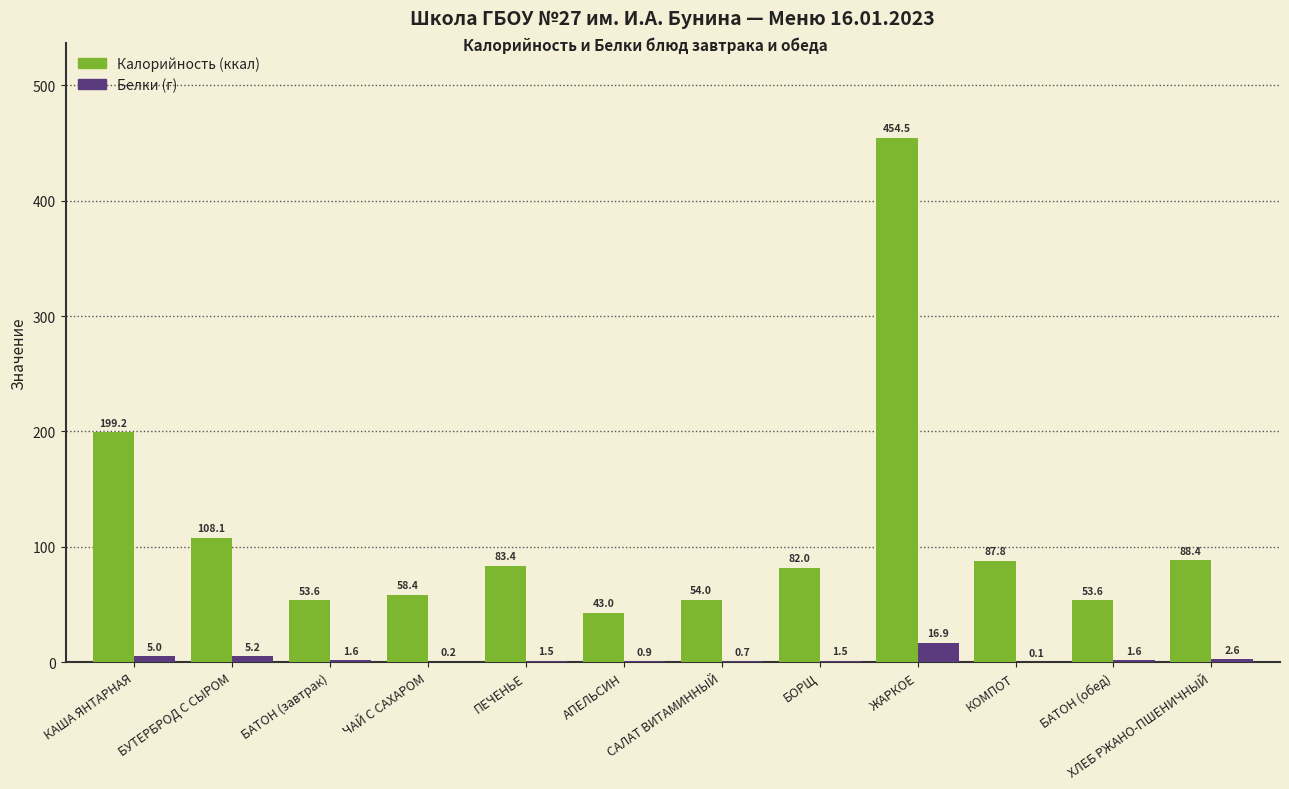

What is the greatest value displayed?

454.5